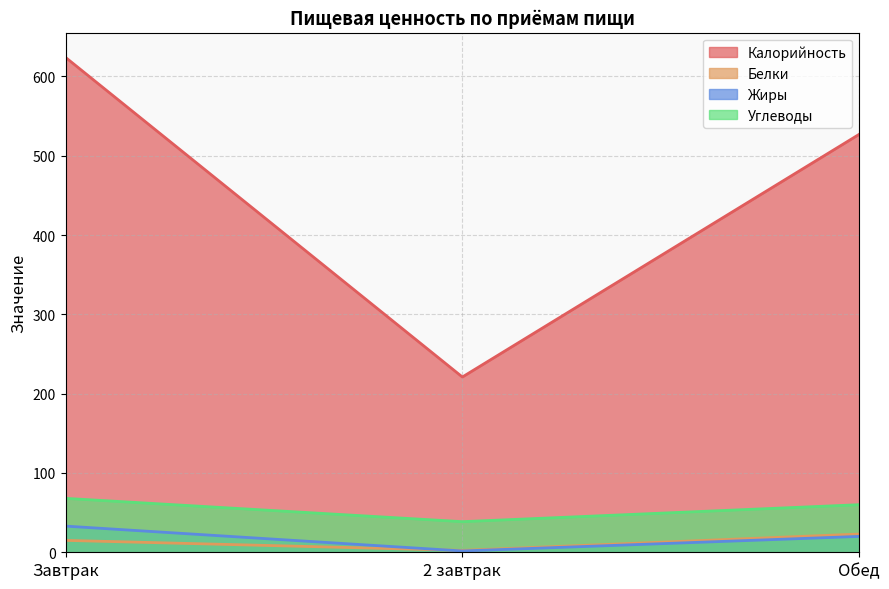

Which series changed the most between 2 завтрак and Обед?

Калорийность